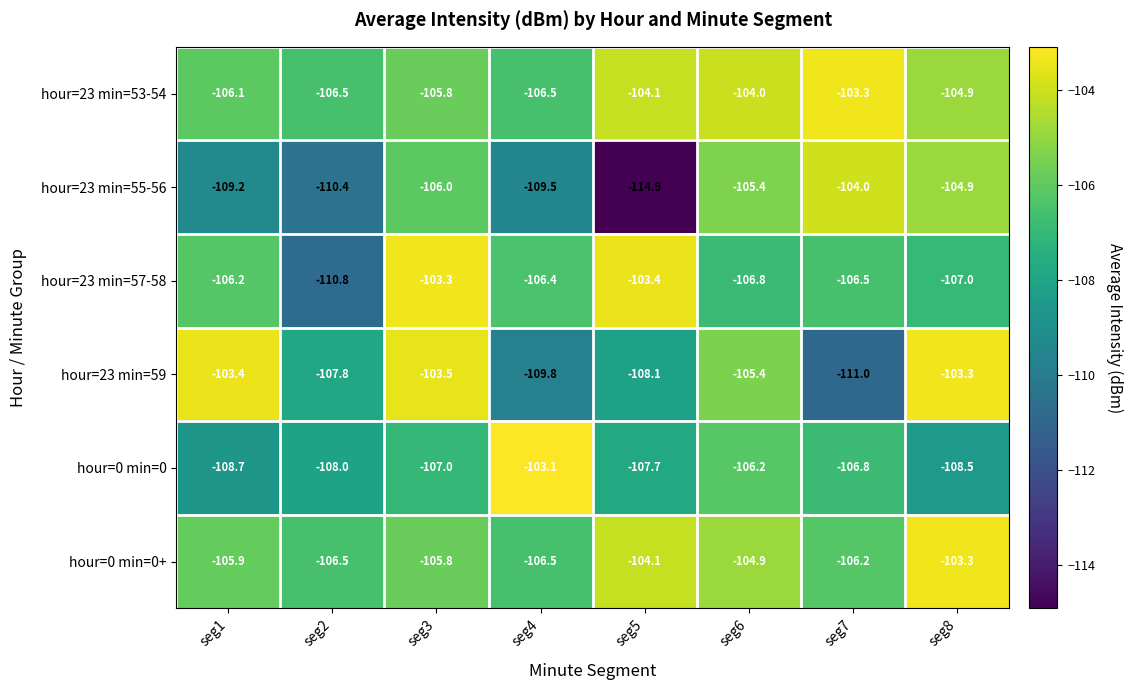

Which series changed the most between seg5 and seg6?

hour=23 min=55-56